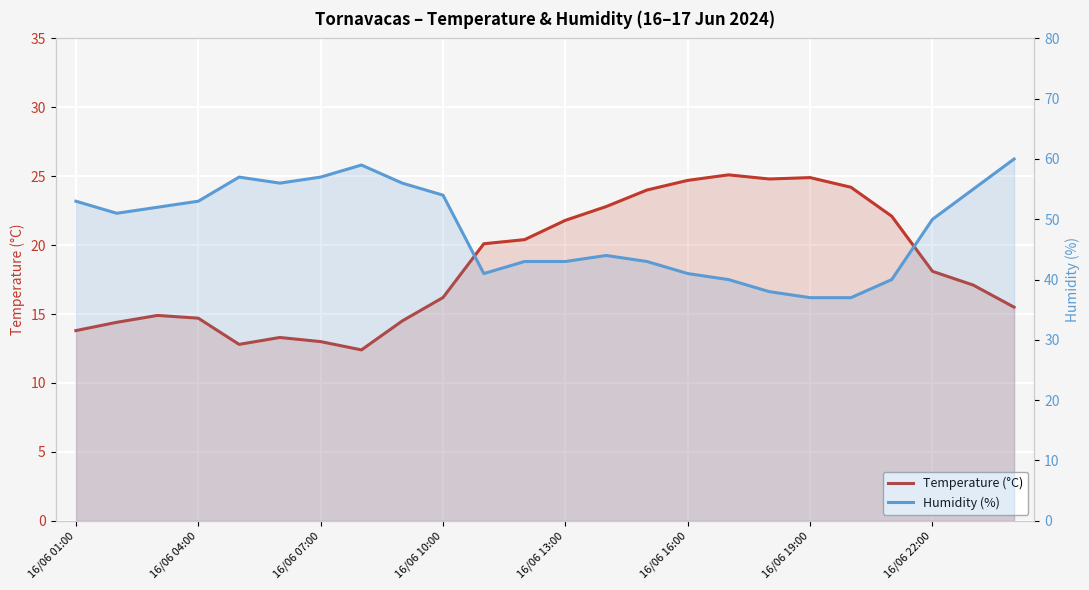

Is the value of Temperature (°C) at 16/06 07:00 greater than the value of Humidity (%) at 16/06 04:00?

No